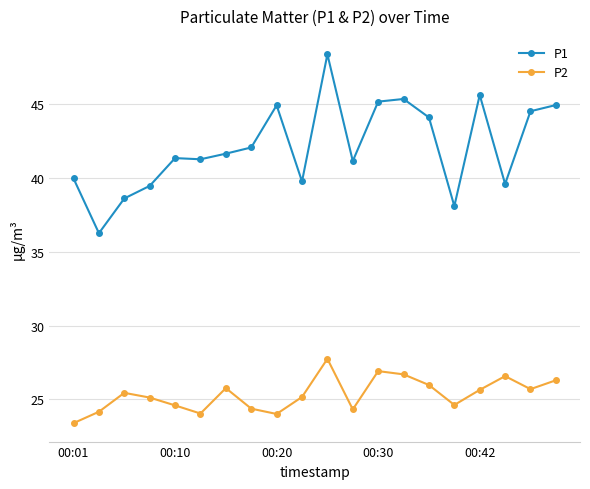

In P2, how many points are higher than both neighbors (excluding endpoints)?

5